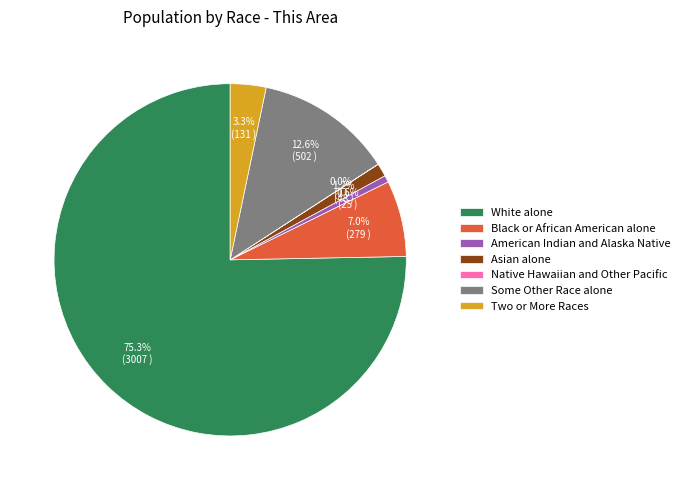

To the nearest percent, what percentage of the pie is Black or African American alone?

7%